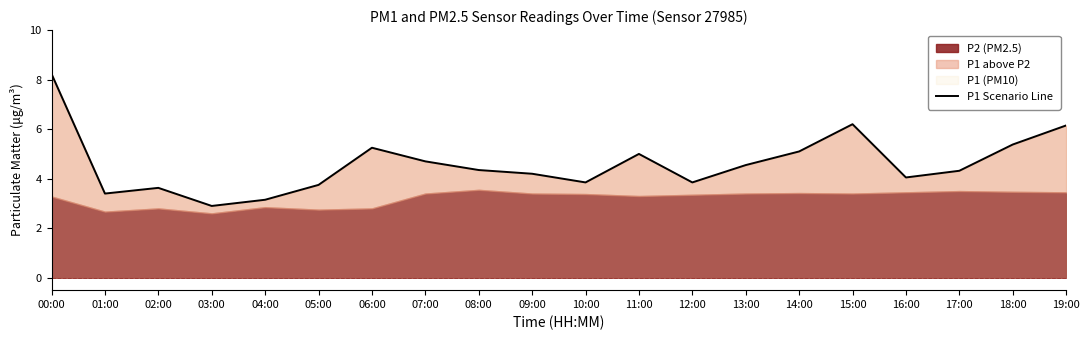

Reading left to right, what are all the values shown in this chart?

8.2	3.4	3.6	2.9	3.1	3.8	5.2	4.7	4.3	4.2	3.9	5.0	3.9	4.5	5.1	6.2	4.0	4.3	5.4	6.2